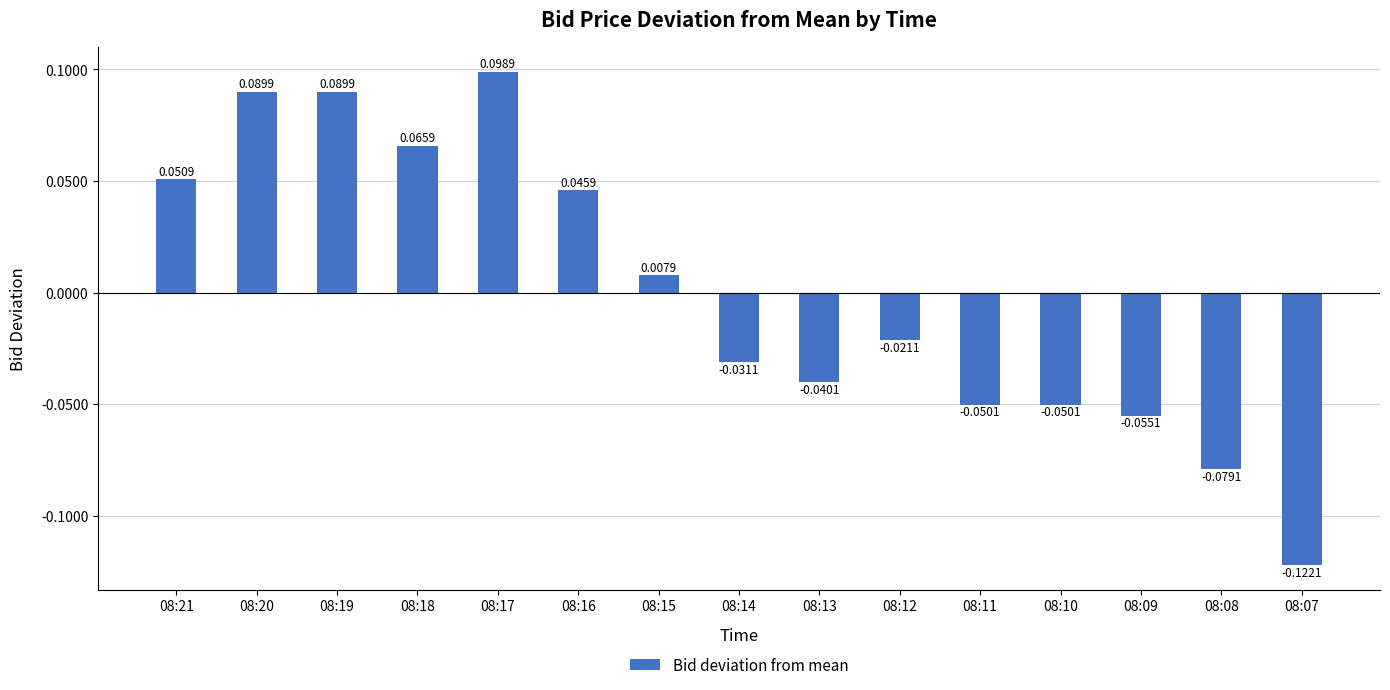

Between 08:08 and 08:13, which is larger?

08:13